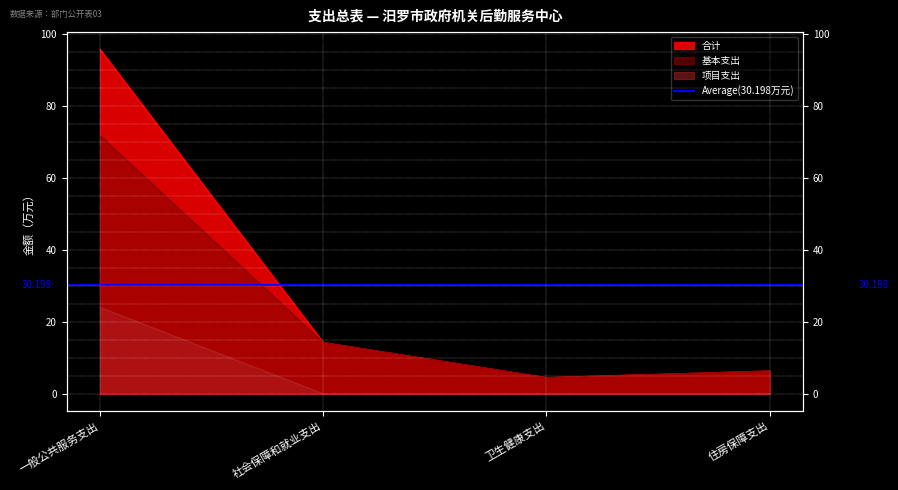

True or false: 合计 has more than 0 points higher than both neighbors.

False